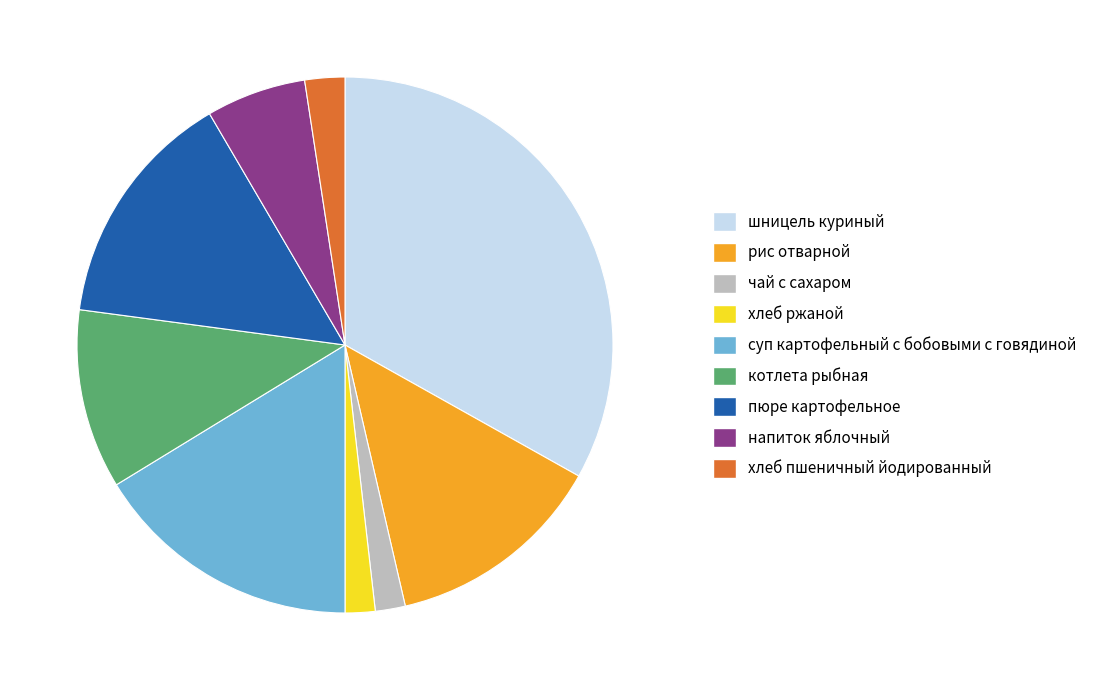

Which has a higher value, пюре картофельное or шницель куриный?

шницель куриный